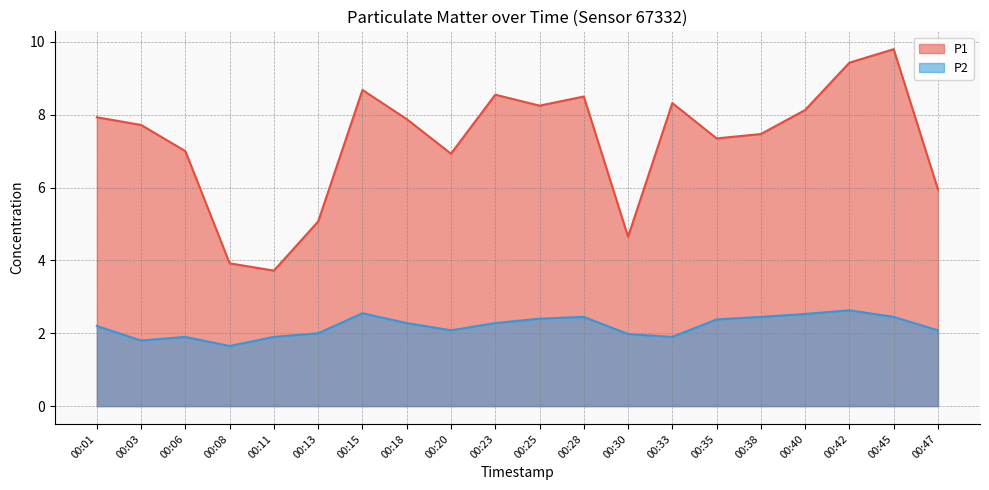

Rank the series at 00:01 from lowest to highest value.

P2, P1